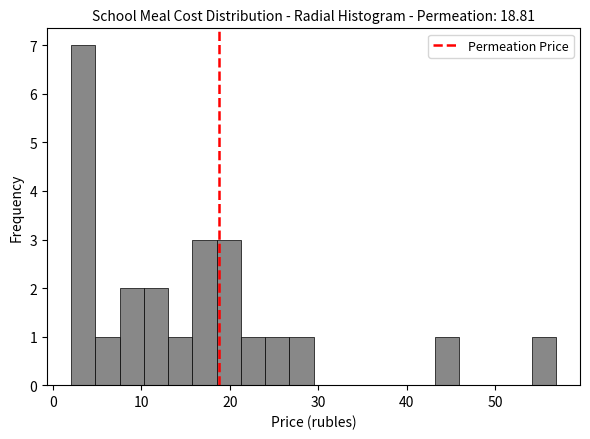

Read against the x-axis, roughly where is the centre of the tallest bar?

3